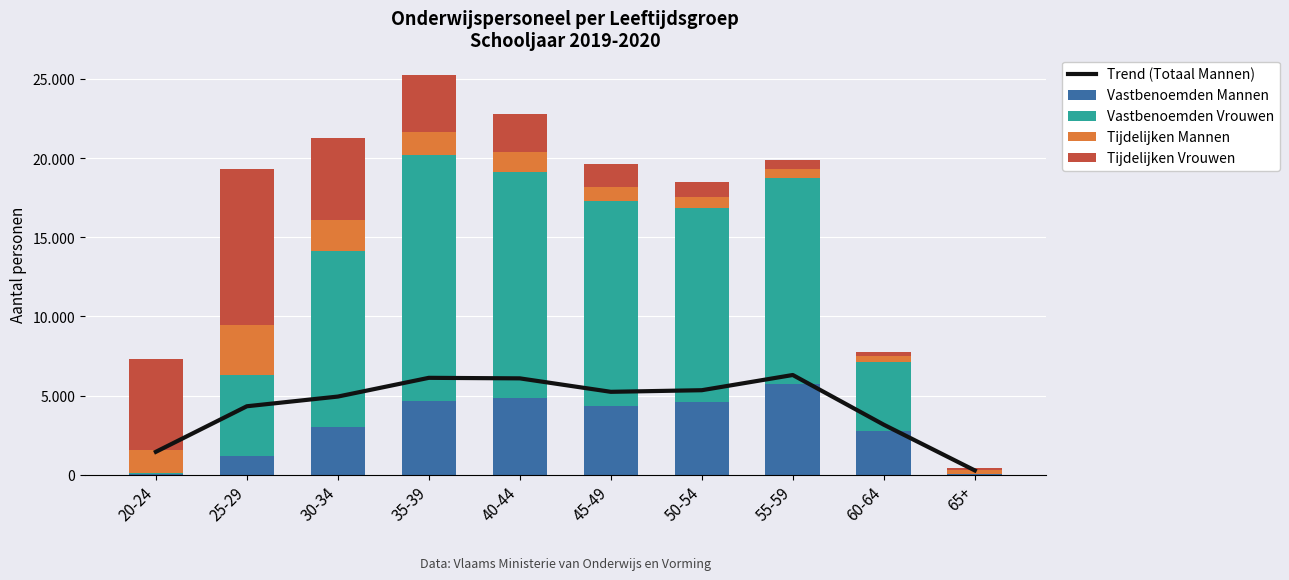

What is the average value of the Tijdelijken Mannen series?

1208